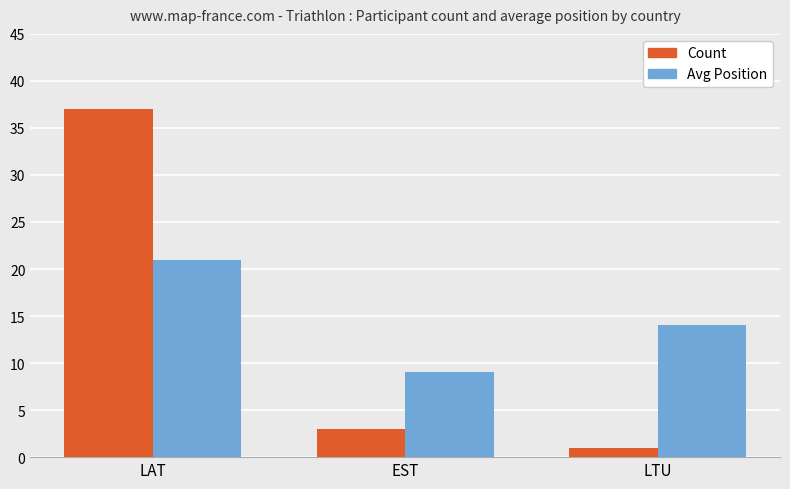

Which label corresponds to the smallest value in the chart?

LTU